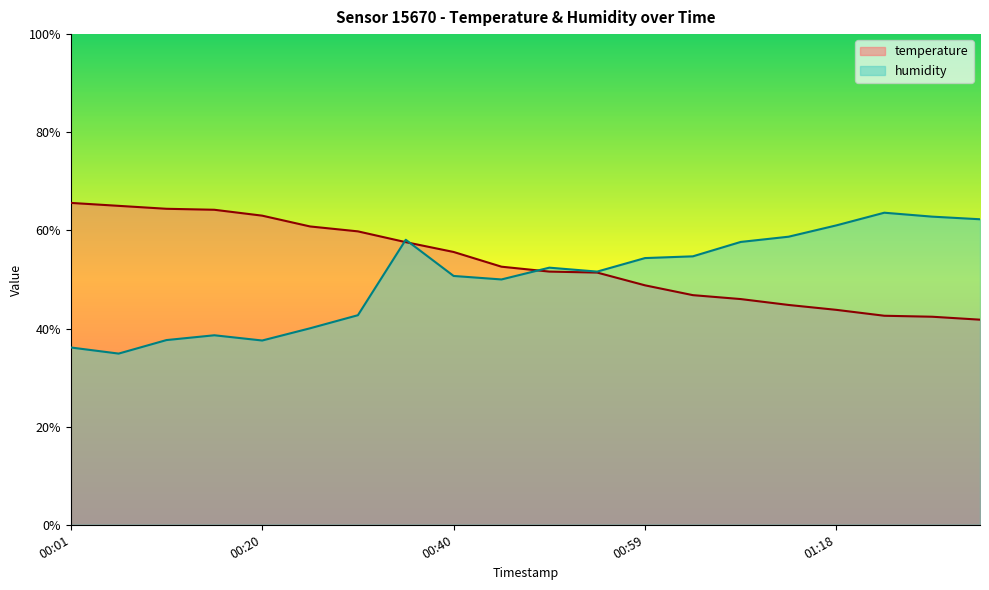

What is the label of the 7th point from the right?

01:04